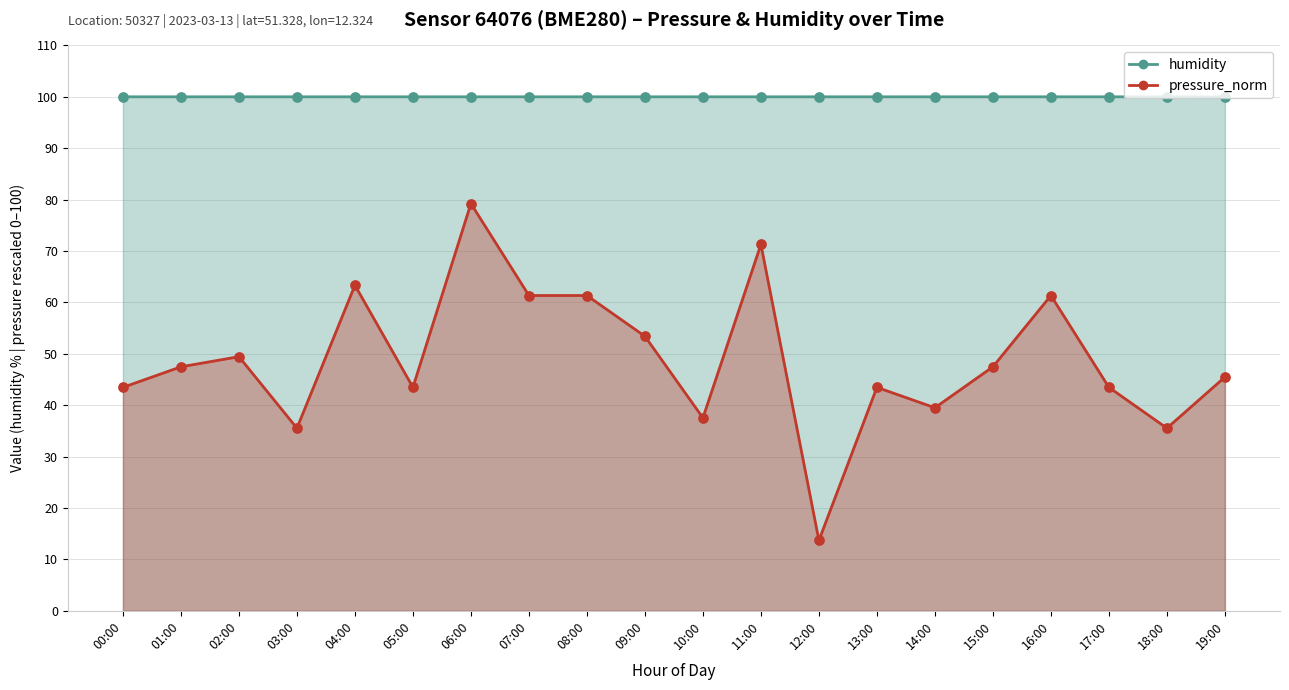

At how many categories does at least one series exceed 63?

20